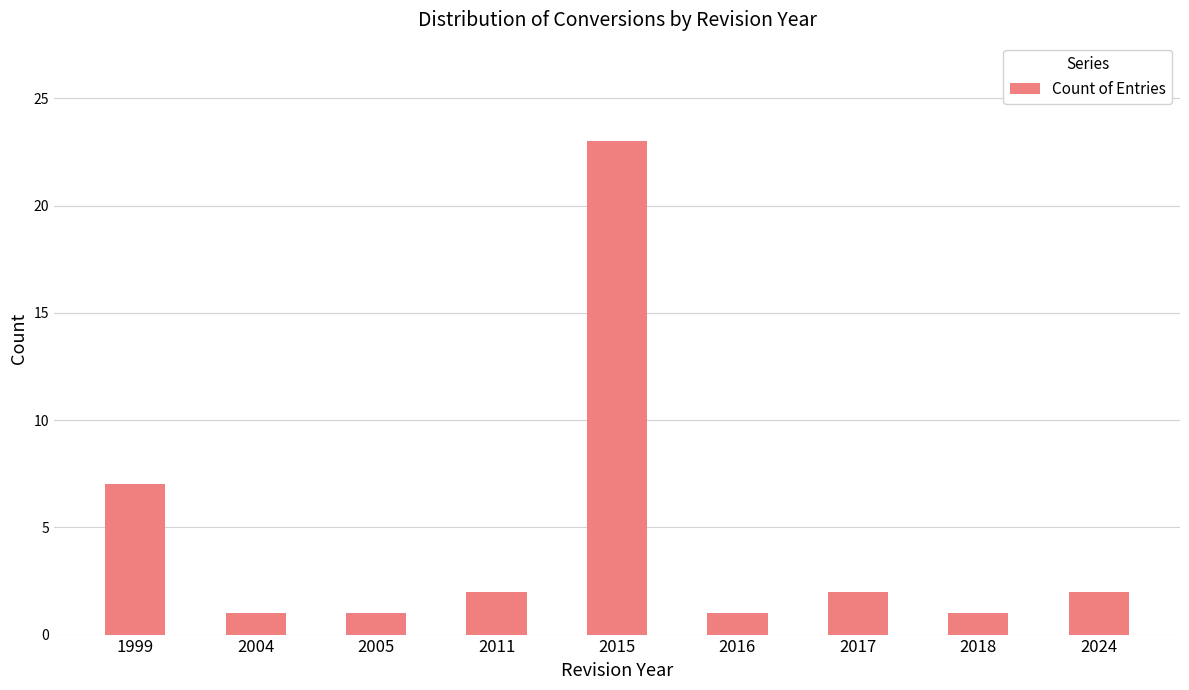

Reading left to right, what are all the values shown in this chart?

1999=7	2004=1	2005=1	2011=2	2015=23	2016=1	2017=2	2018=1	2024=2